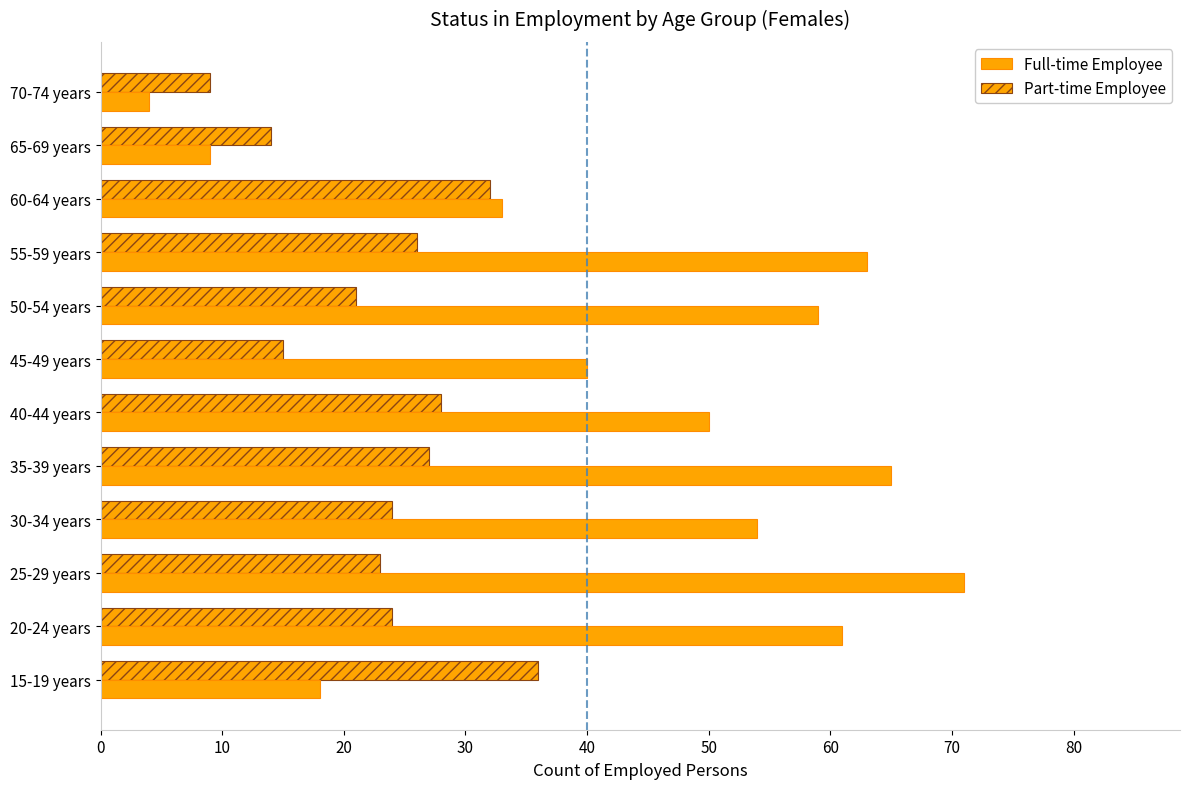

List the series in order of their peak value, highest first.

Full-time Employee, Part-time Employee